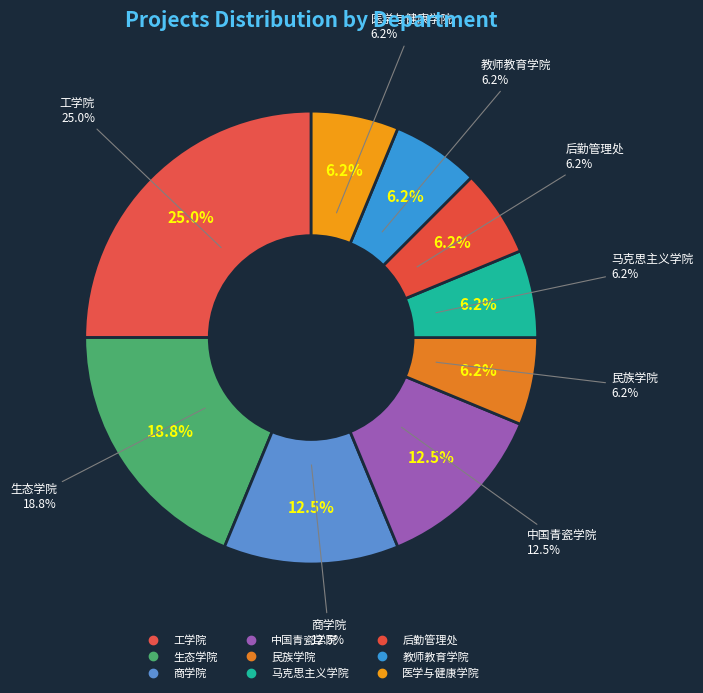

To the nearest percent, what is the difference between the largest and smallest slice percentages?

19%